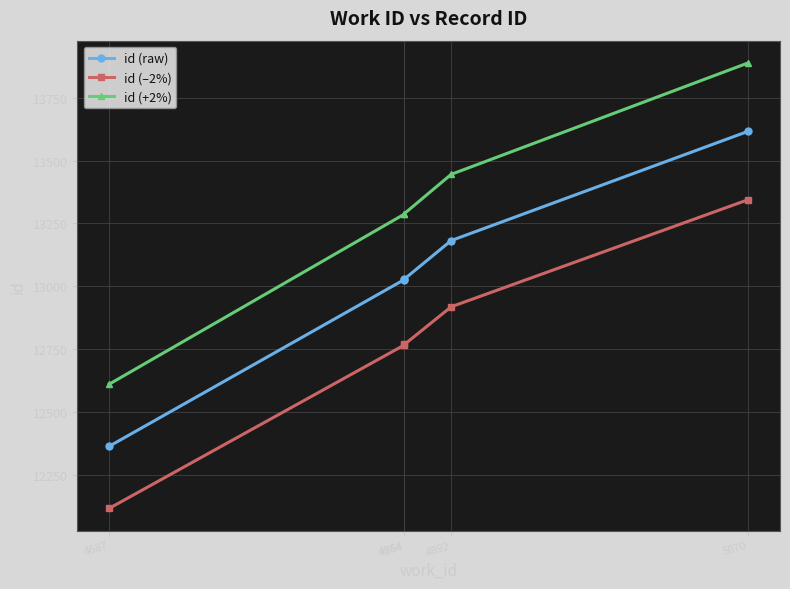

Reading right to left, what are all the values shown in this chart?

id (raw): 5070=13617.0	4892=13182.0	4864=13029.0	4864=13027.0	4687=12363.0
id (–2%): 5070=13344.7	4892=12918.4	4864=12768.4	4864=12766.5	4687=12115.7
id (+2%): 5070=13889.3	4892=13445.6	4864=13289.6	4864=13287.5	4687=12610.3